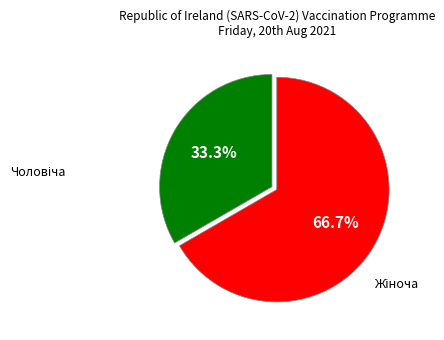

Does any single category account for the majority?

Yes